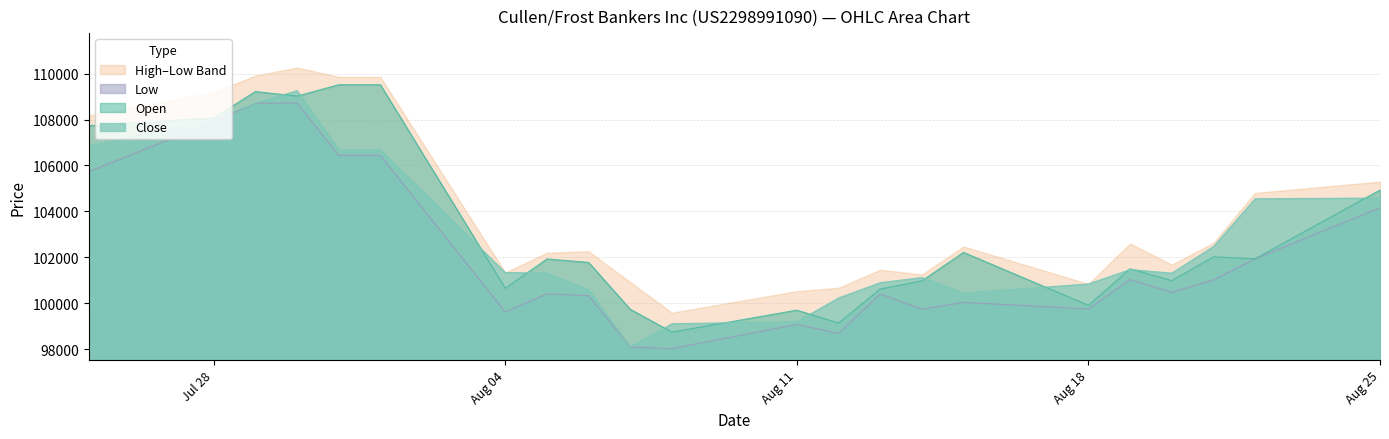

True or false: High and Open cross at least once.

False